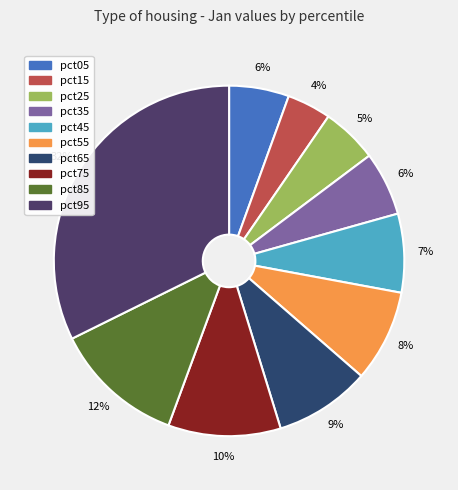

What percentage is the pct35 slice, to the nearest percent?

6%